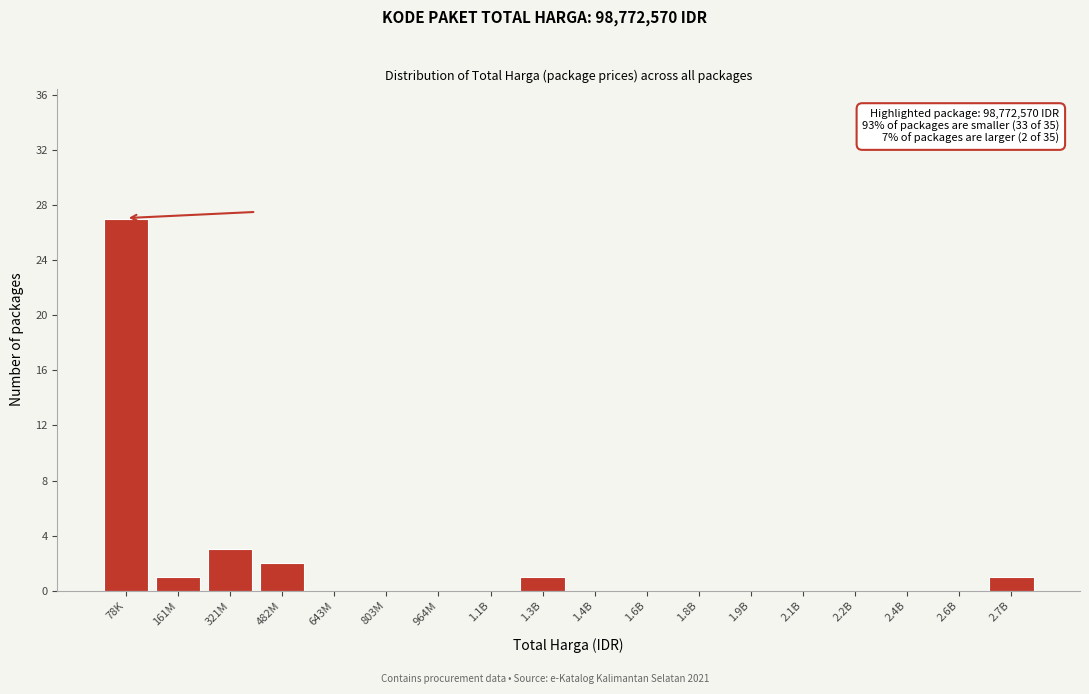

Reading right to left, extract all data points from this chart.

2.7B=1	2.6B=0	2.4B=0	2.2B=0	2.1B=0	1.9B=0	1.8B=0	1.6B=0	1.4B=0	1.3B=1	1.1B=0	964M=0	803M=0	643M=0	482M=2	321M=3	161M=1	78K=27